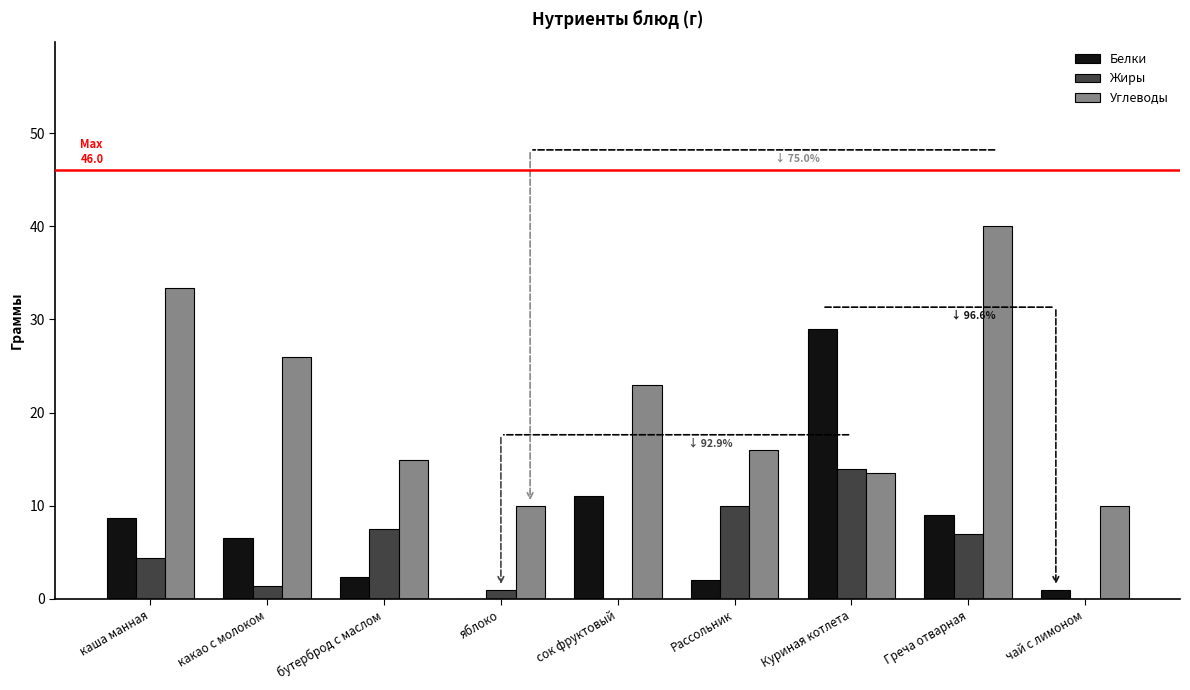

The value of Жиры at какао с молоком is 1.3. True or false?

True